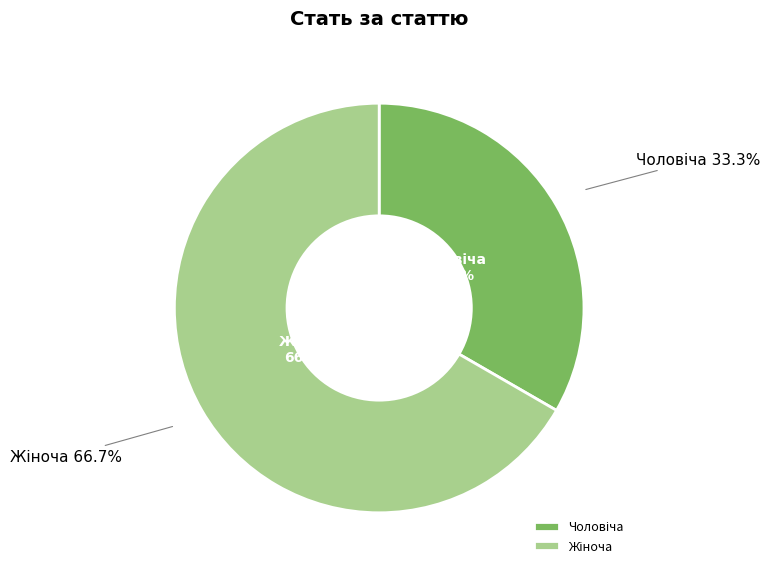

What percentage is NOT represented by Чоловіча?

66.7%